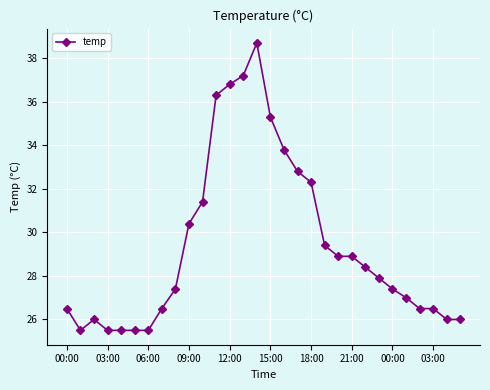

What is the sum of all values?

881.8